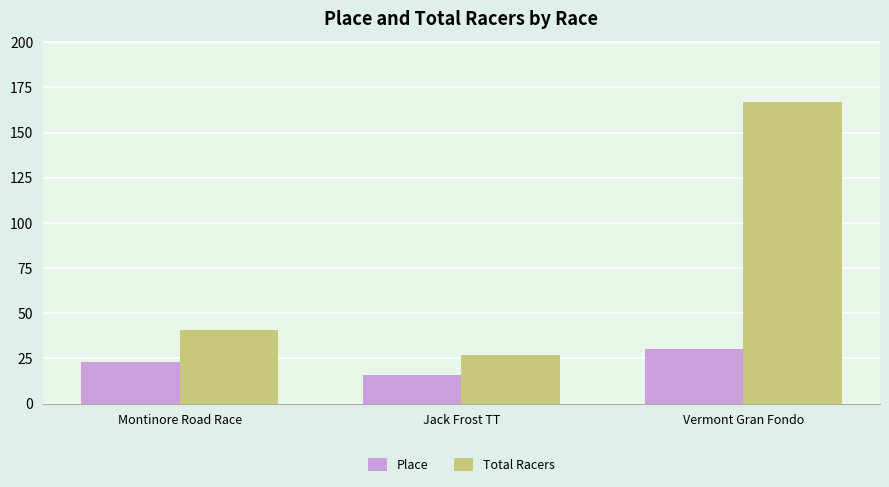

Reading left to right, transcribe all the data shown in this chart.

Place: 23	16	30
Total Racers: 41	27	167